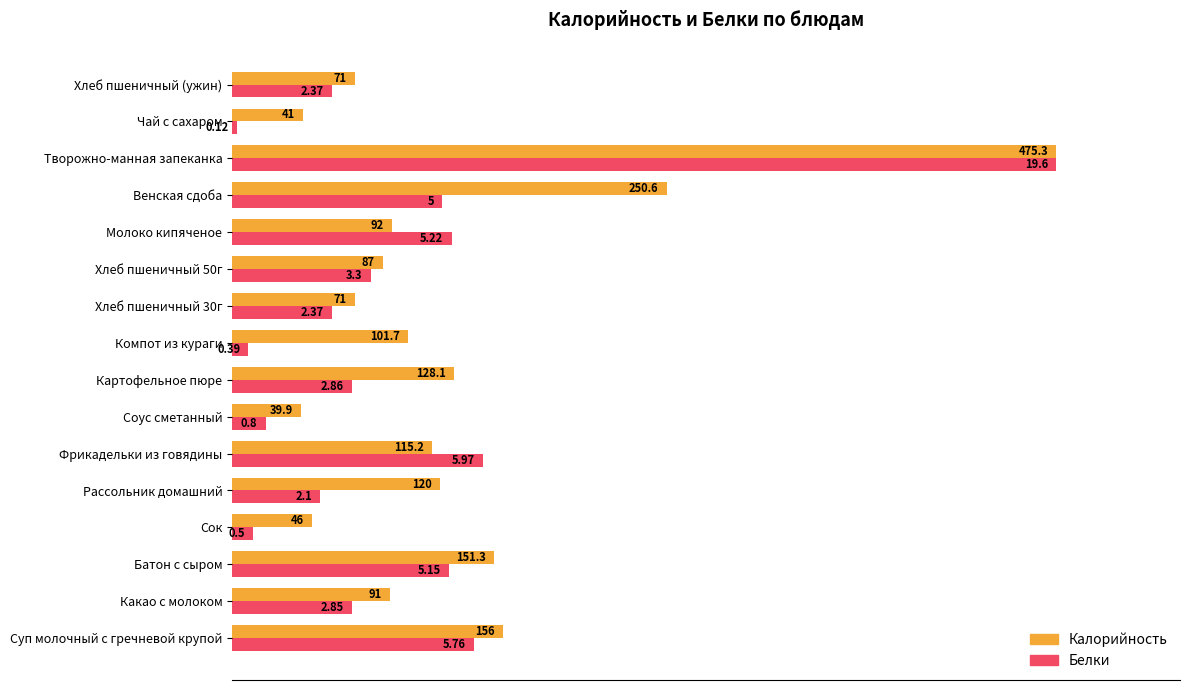

What are all the series names shown in the legend?

Калорийность, Белки